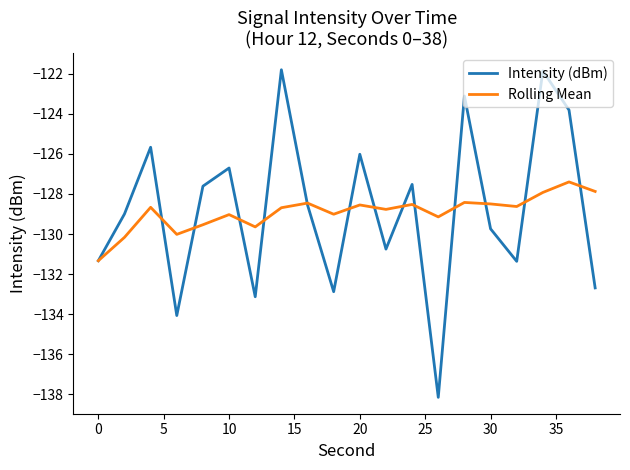

True or false: Rolling Mean has more than 0 interior local peaks.

True